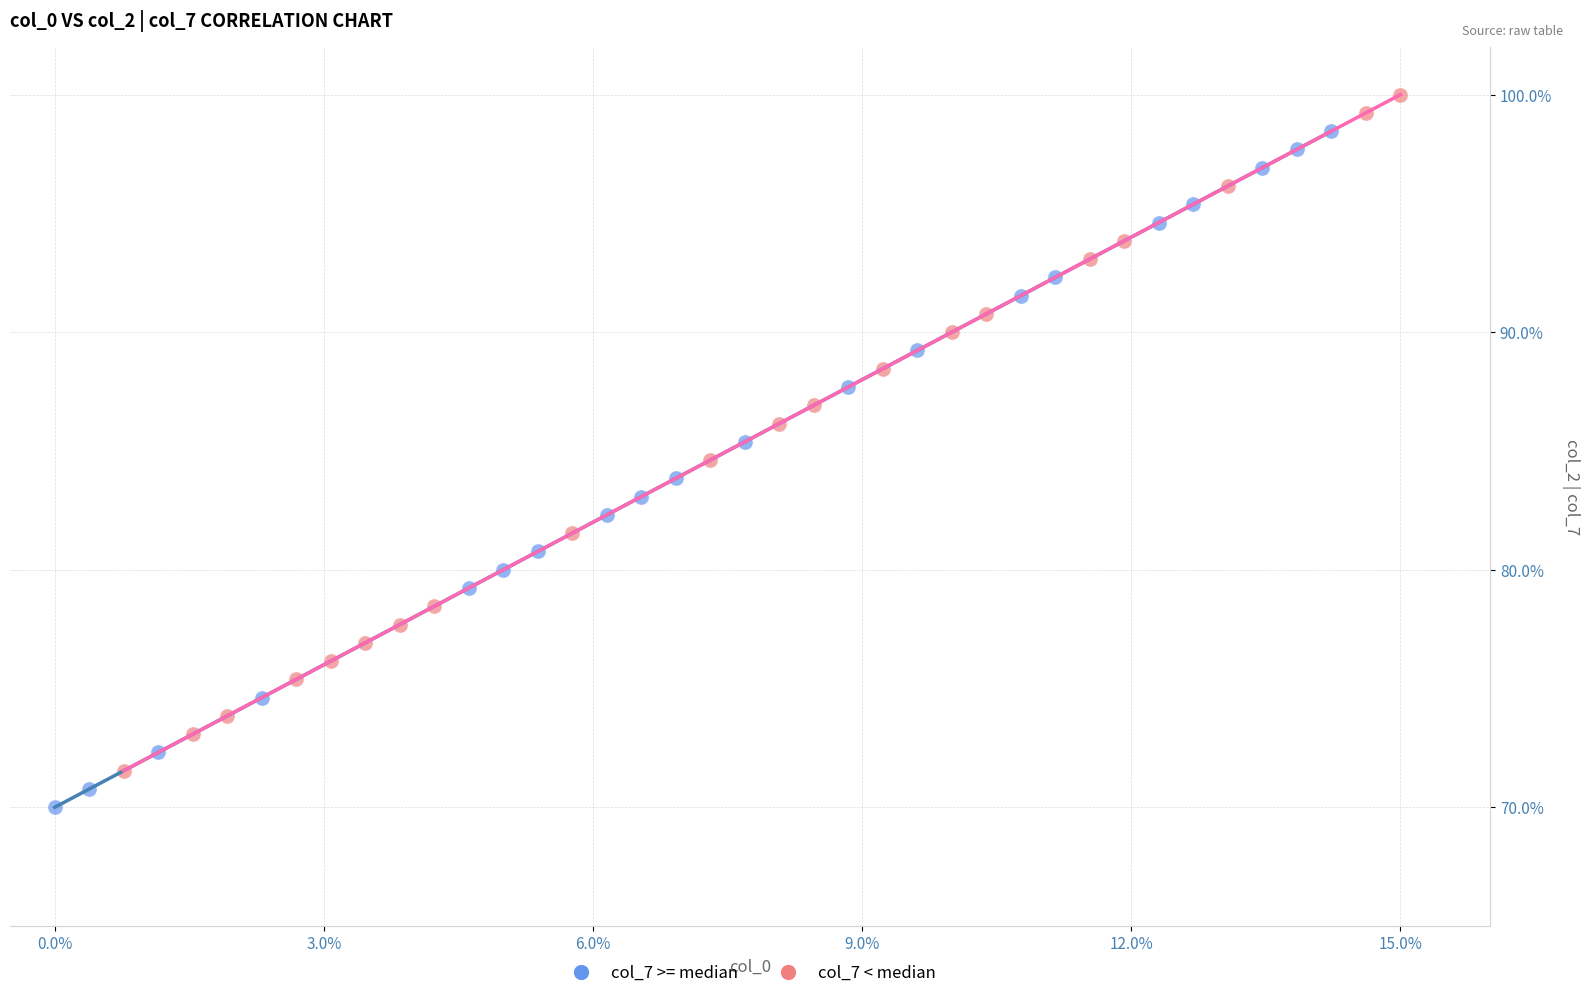

Which series contains the highest Y value?

col_7 < median